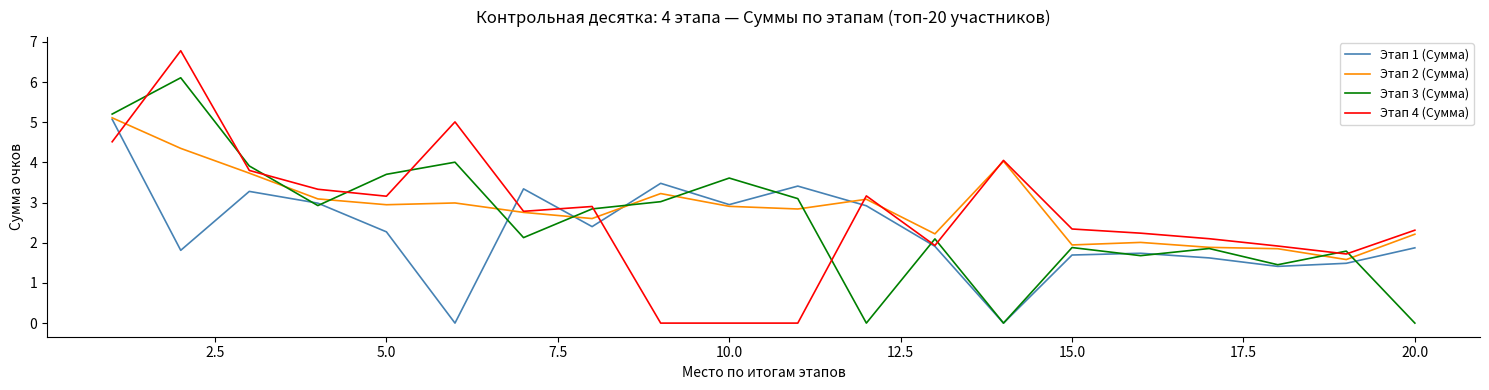

What is the maximum value shown in the chart?

6.8